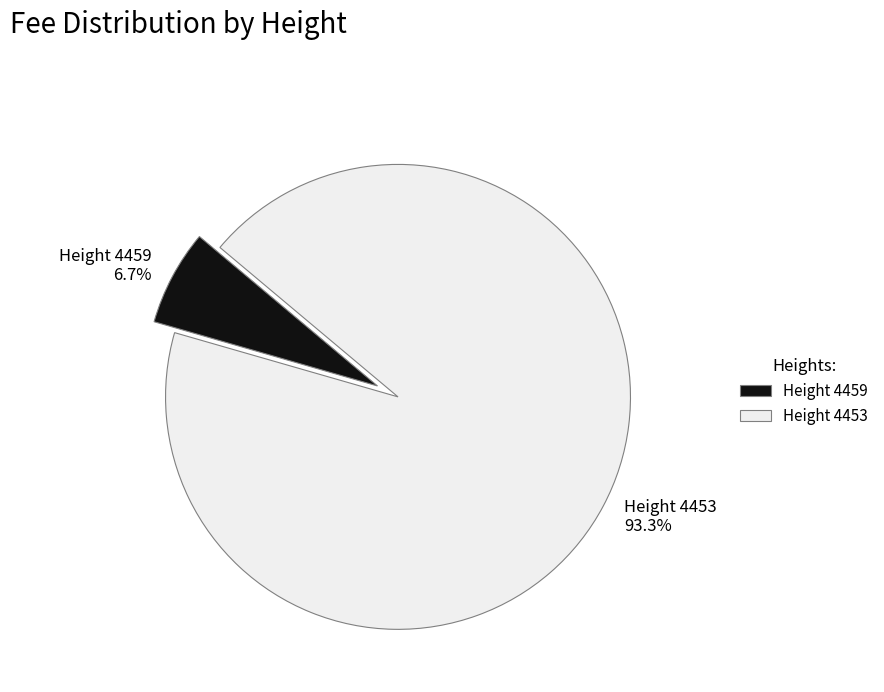

How many segments does this pie chart have?

2